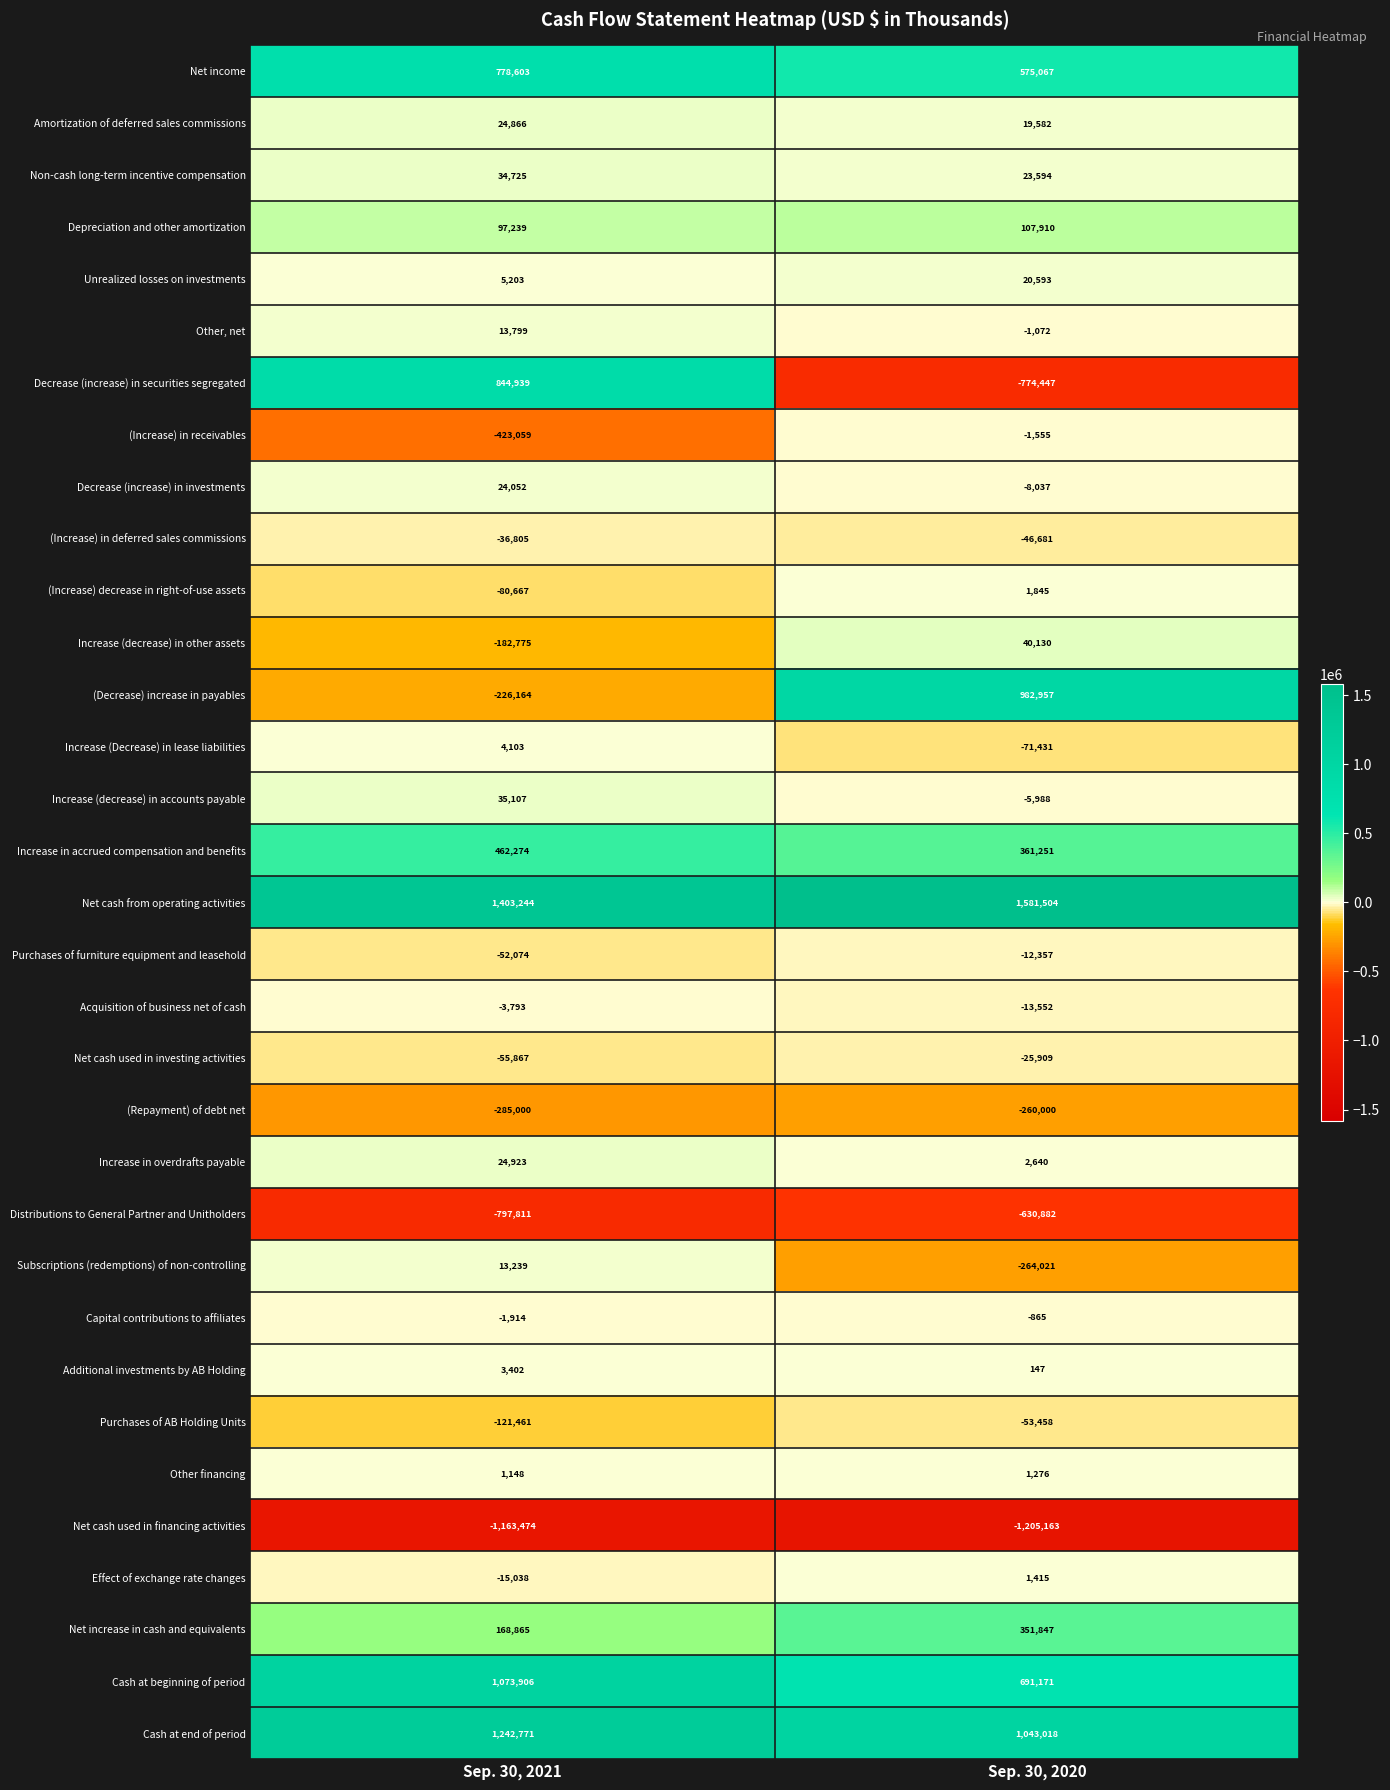

Which series has the largest total across all categories?

Net cash from operating activities